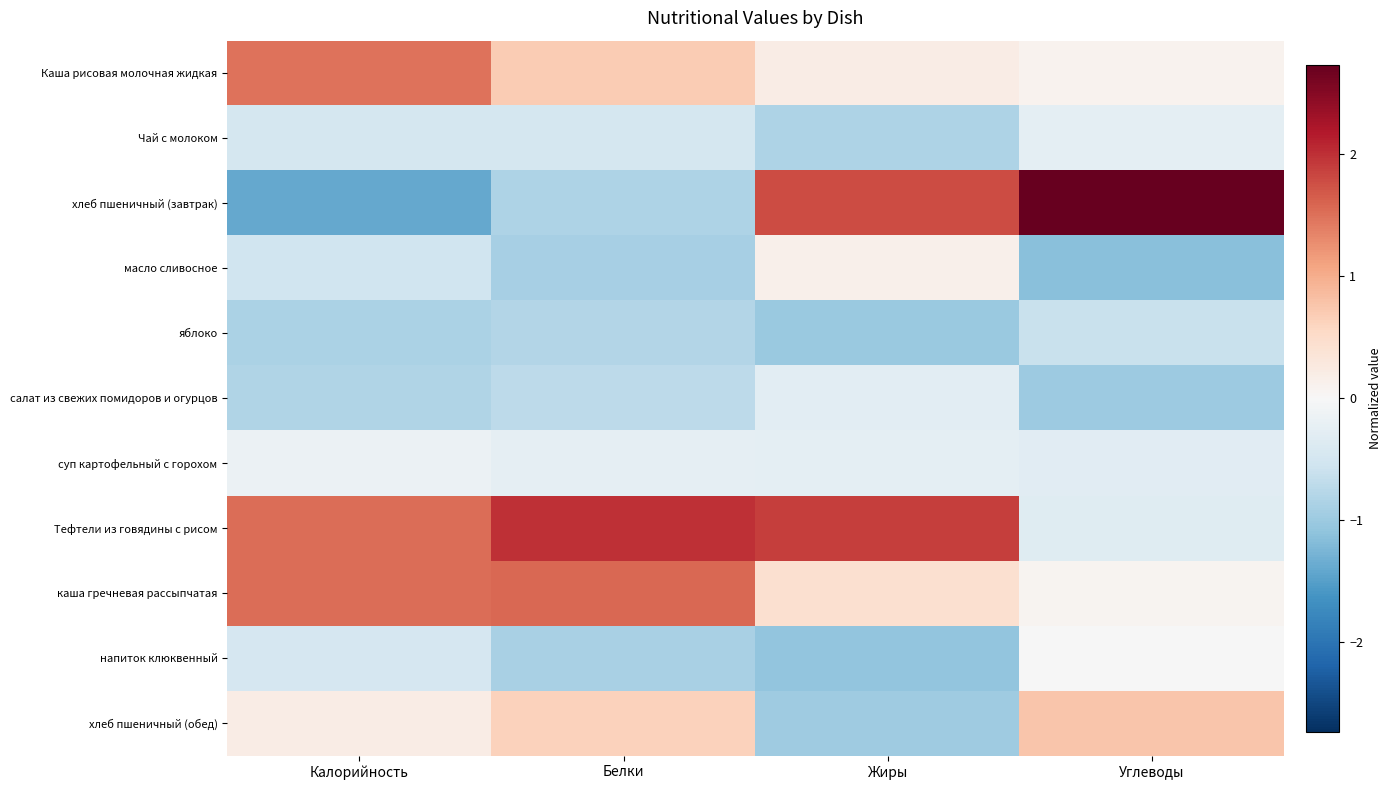

Reading left to right, transcribe all the data shown in this chart.

Каша рисовая молочная жидкая: Калорийность=1.5	Белки=0.7	Жиры=0.2	Углеводы=0.1
Чай с молоком: Калорийность=-0.5	Белки=-0.5	Жиры=-0.8	Углеводы=-0.3
хлеб пшеничный (завтрак): Калорийность=-1.4	Белки=-0.8	Жиры=1.8	Углеводы=2.7
масло сливосное: Калорийность=-0.5	Белки=-0.9	Жиры=0.1	Углеводы=-1.1
яблоко: Калорийность=-0.9	Белки=-0.8	Жиры=-1.0	Углеводы=-0.6
салат из свежих помидоров и огурцов: Калорийность=-0.8	Белки=-0.7	Жиры=-0.3	Углеводы=-1.0
суп картофельный с горохом: Калорийность=-0.2	Белки=-0.2	Жиры=-0.3	Углеводы=-0.3
Тефтели из говядины с рисом: Калорийность=1.5	Белки=2.0	Жиры=1.9	Углеводы=-0.3
каша гречневая рассыпчатая: Калорийность=1.5	Белки=1.6	Жиры=0.4	Углеводы=0.1
напиток клюквенный: Калорийность=-0.5	Белки=-0.9	Жиры=-1.1	Углеводы=-0.0
хлеб пшеничный (обед): Калорийность=0.2	Белки=0.6	Жиры=-1.0	Углеводы=0.8